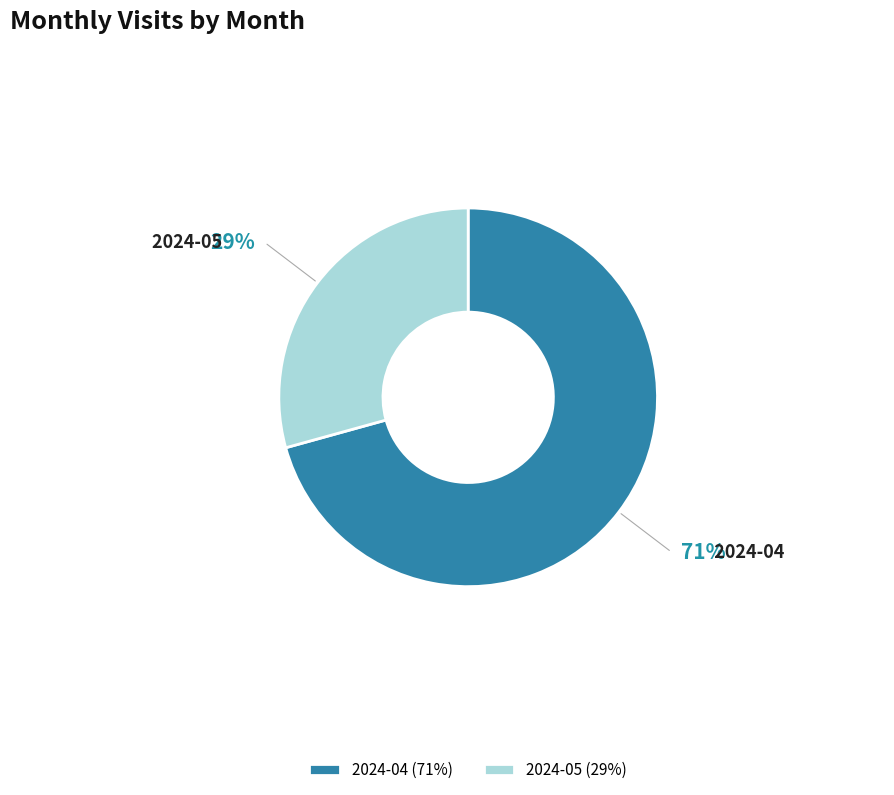

Is the sum of 2024-04 and 2024-05 greater than half?

Yes